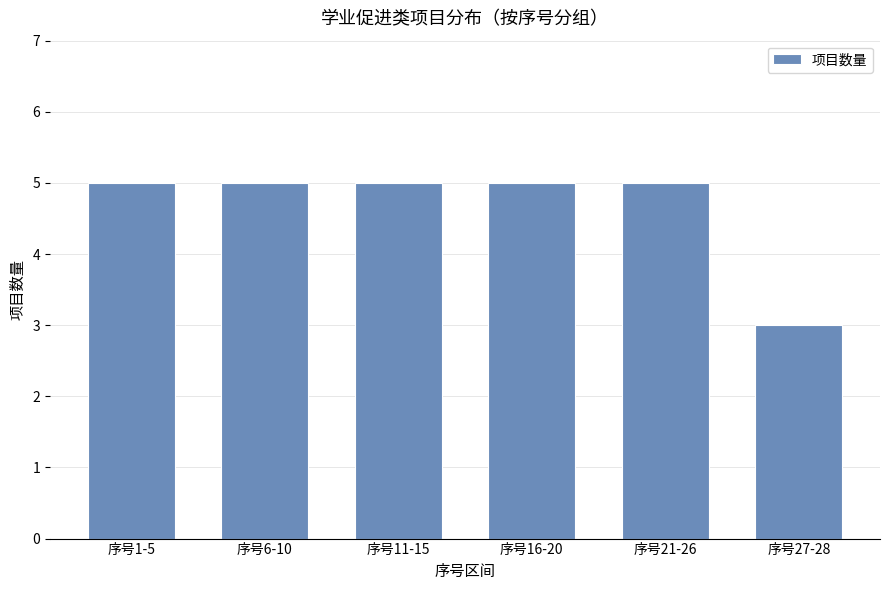

What is the approximate value at 序号1-5?

5